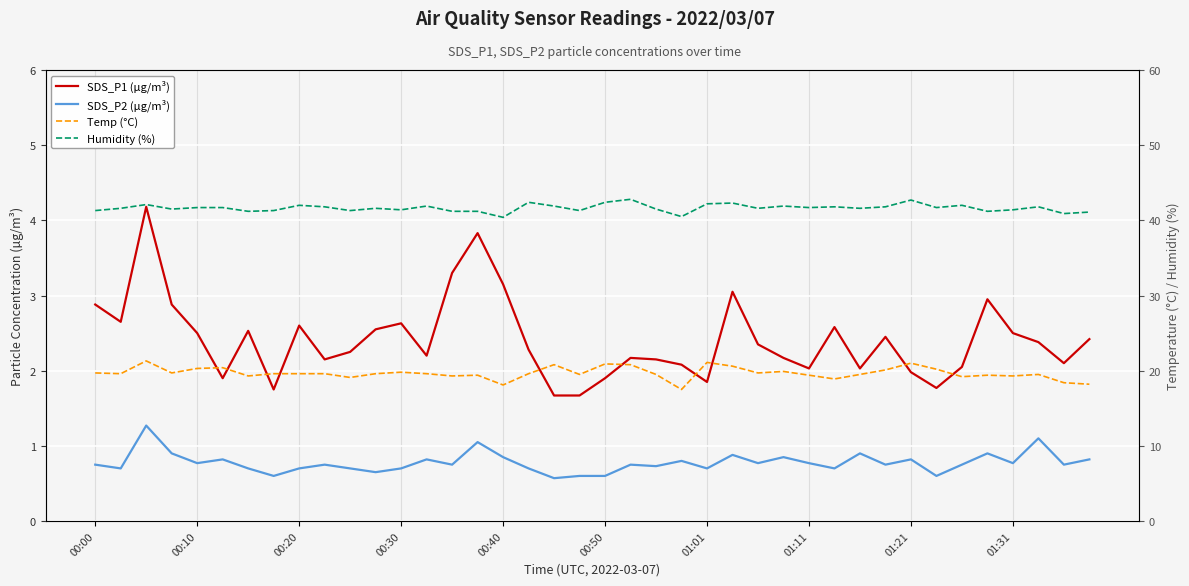

What is the value of the Humidity (%) point at the 25th from the left?

42.2